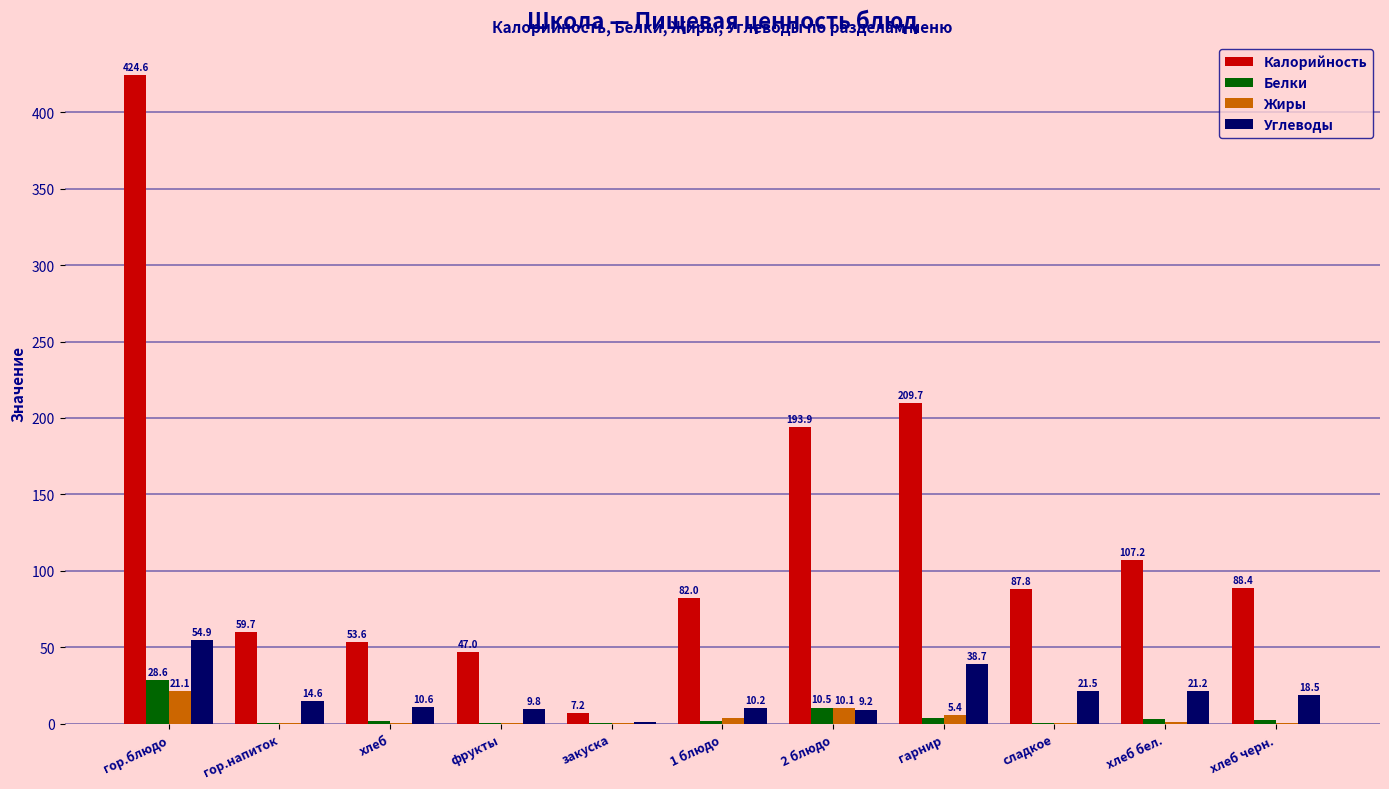

What is the highest value of the Жиры series?

21.1